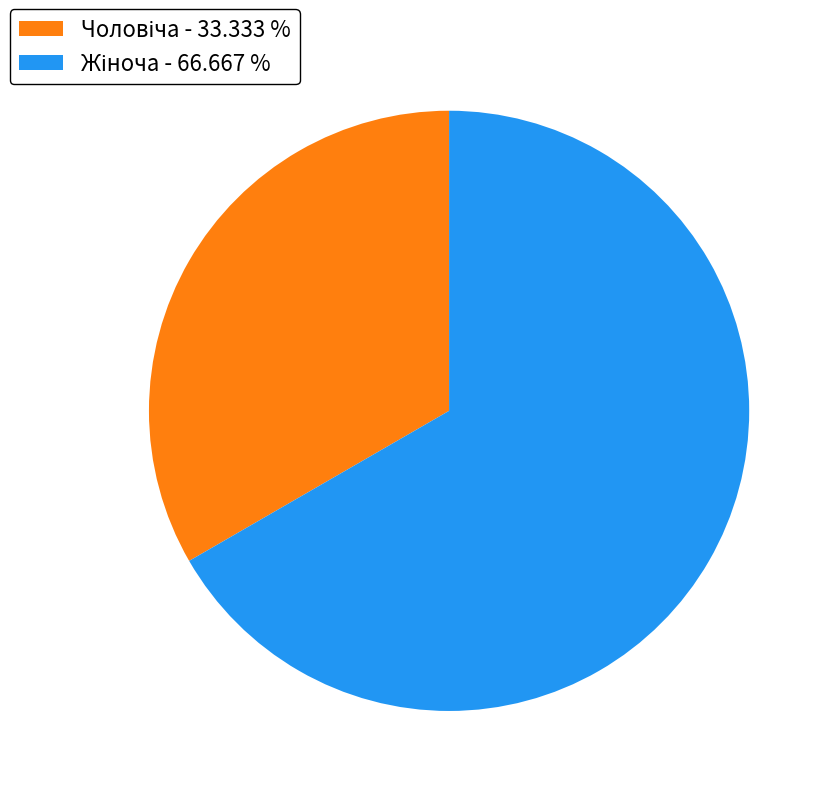

Is there any slice that represents more than half of the pie?

Yes